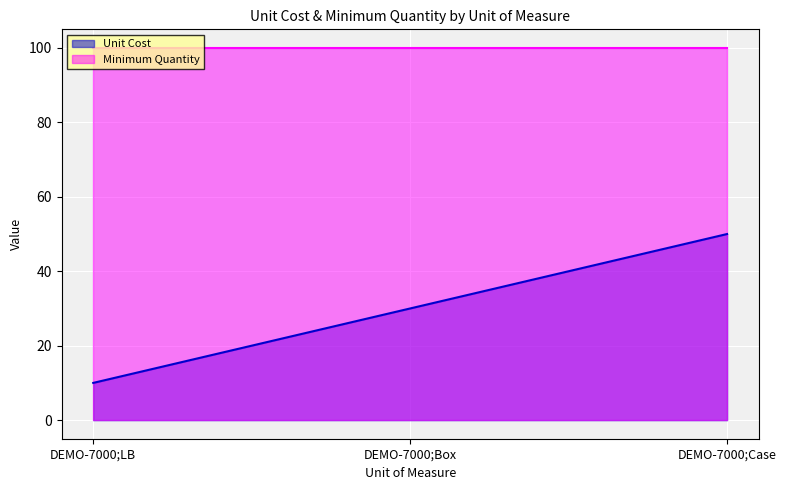

Rank the categories by value from highest to lowest.

DEMO-7000;Case, DEMO-7000;Box, DEMO-7000;LB